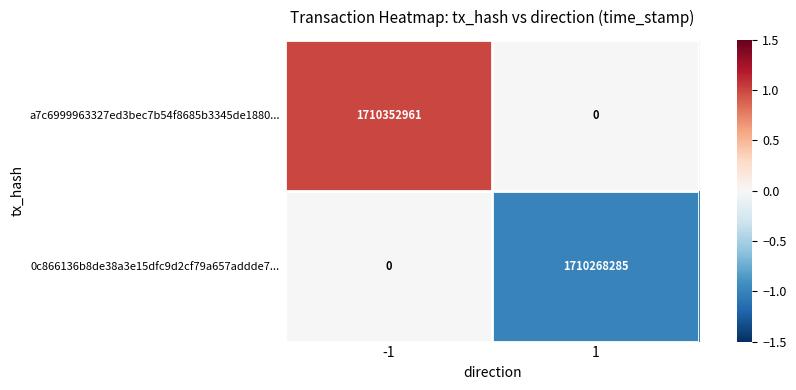

How many categories are shown in the chart?

2